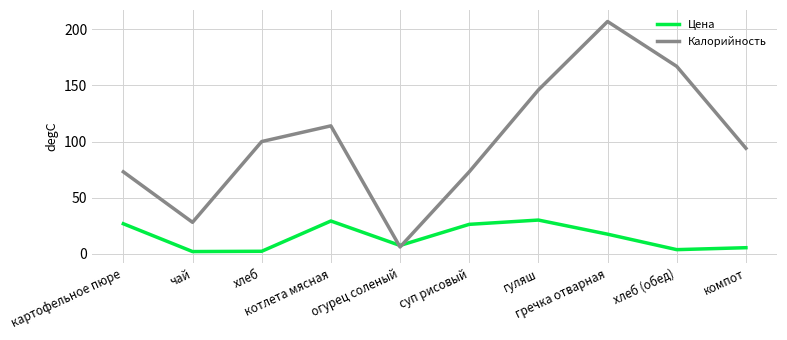

Which series has the largest total across all categories?

Калорийность